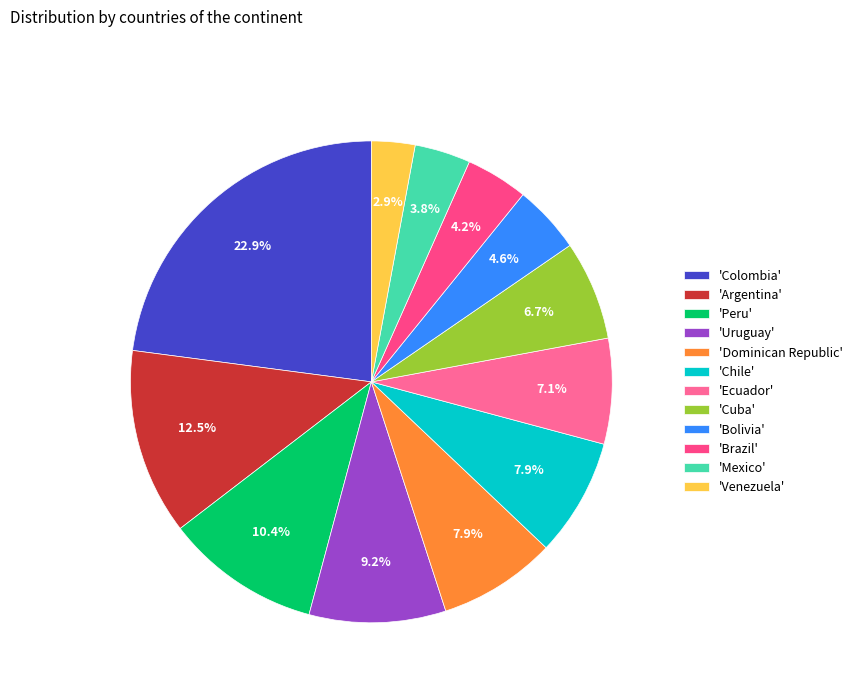

Count the number of slices in the pie.

12